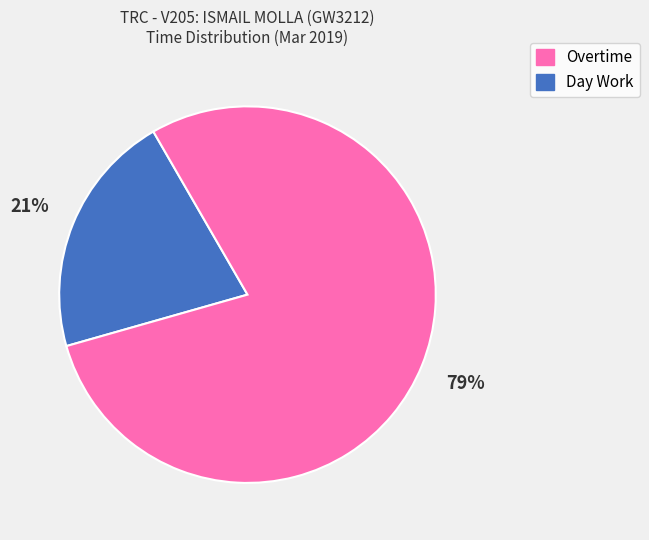

Is there any slice that represents more than half of the pie?

Yes